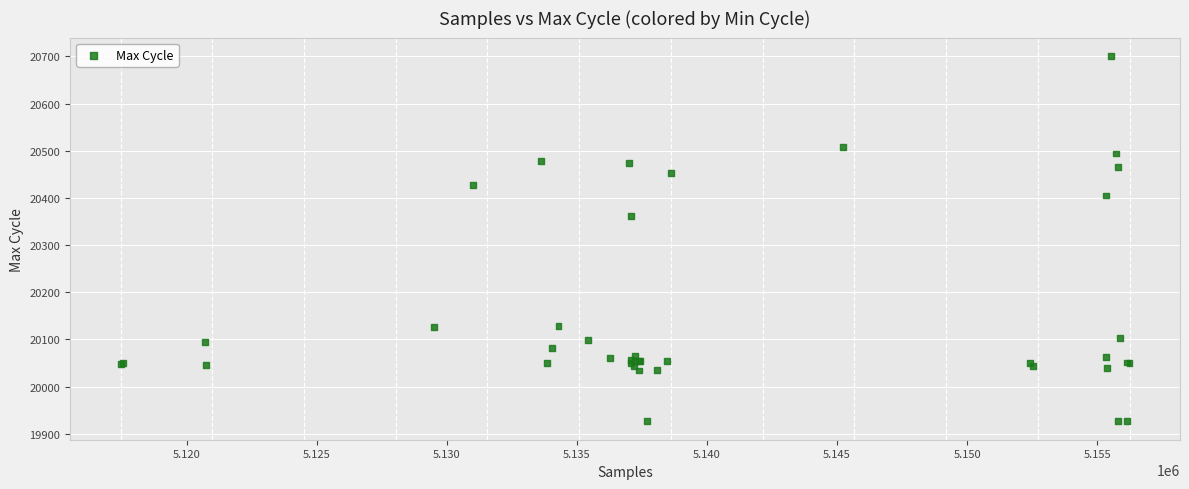

What Y value in the scatter plot is closest to 20313?

20362